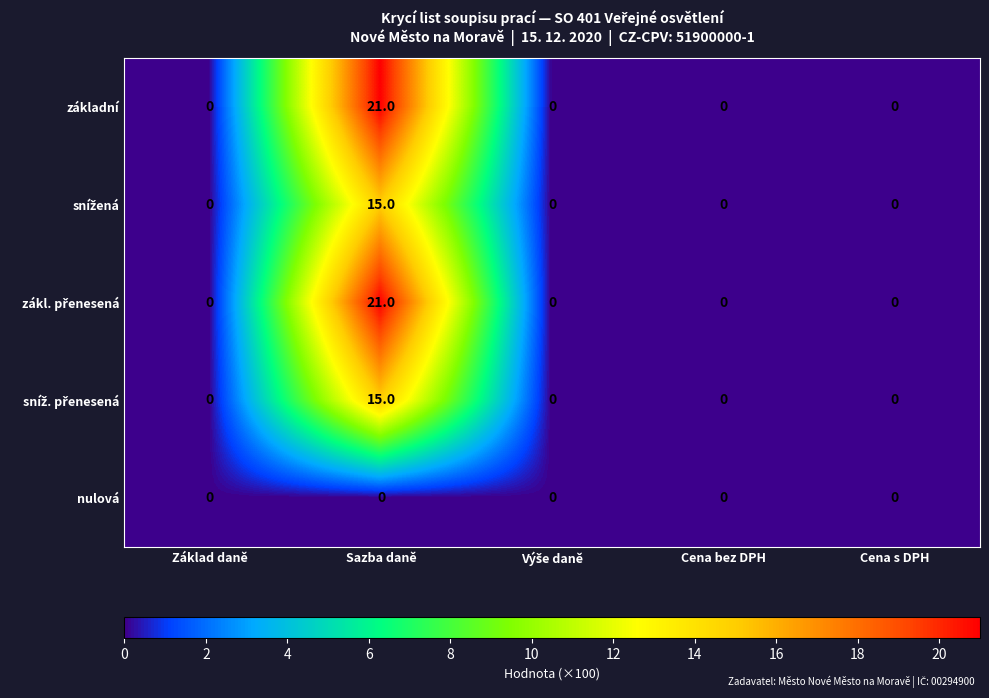

What is the spread (max minus min) of values at Sazba daně?

21